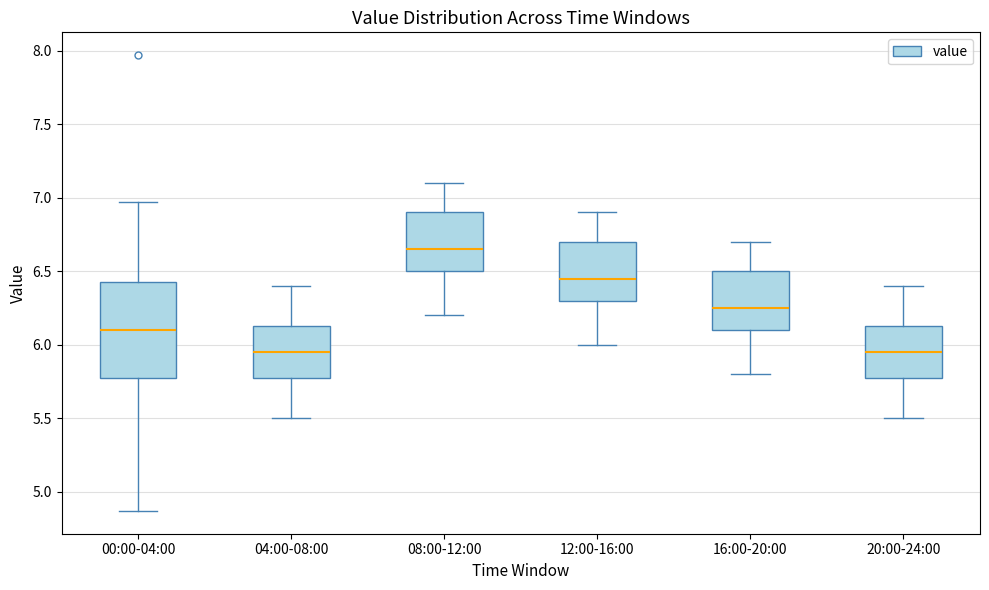

Which box has the highest median line?

08:00-12:00